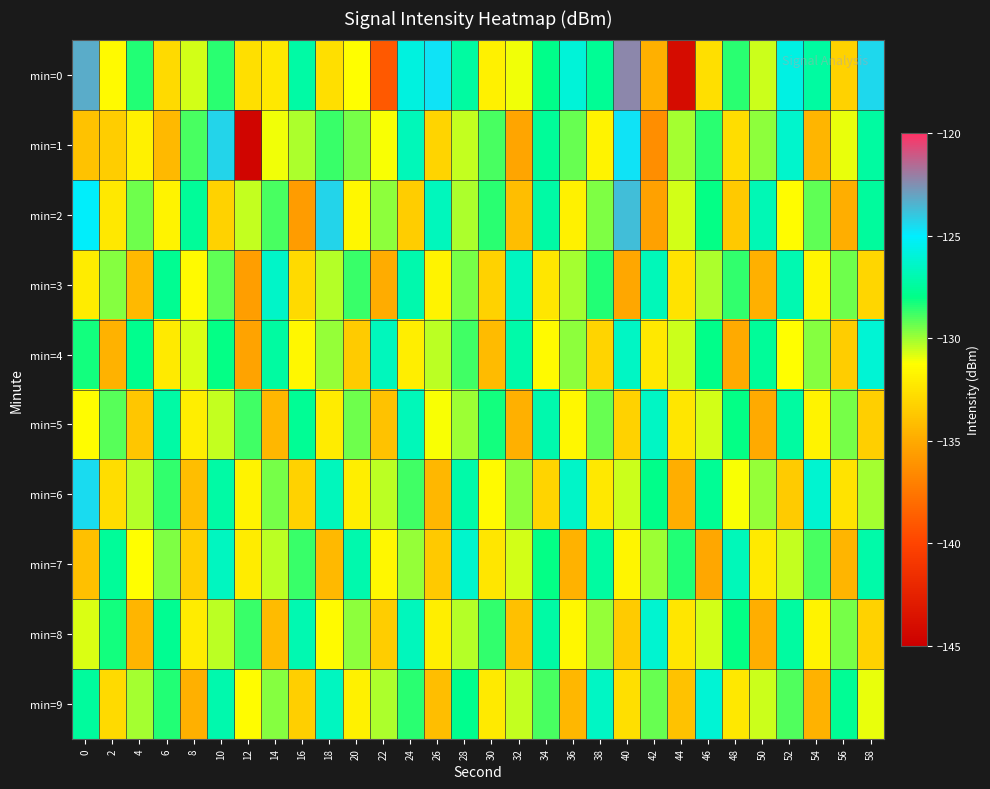

Which series has the largest range (max minus min)?

row_0